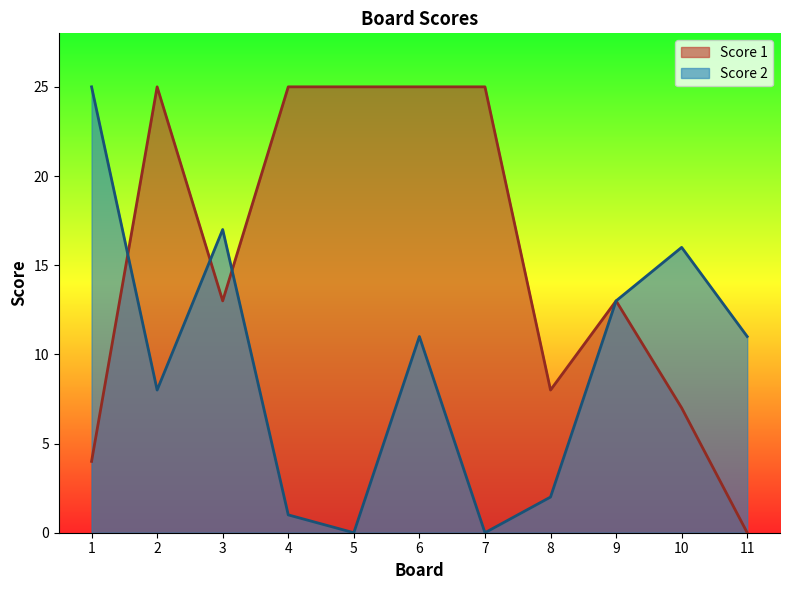

Reading left to right, extract all data points from this chart.

Score 2: 25	8	17	1	0	11	0	2	13	16	11
Score 1: 4	25	13	25	25	25	25	8	13	7	0